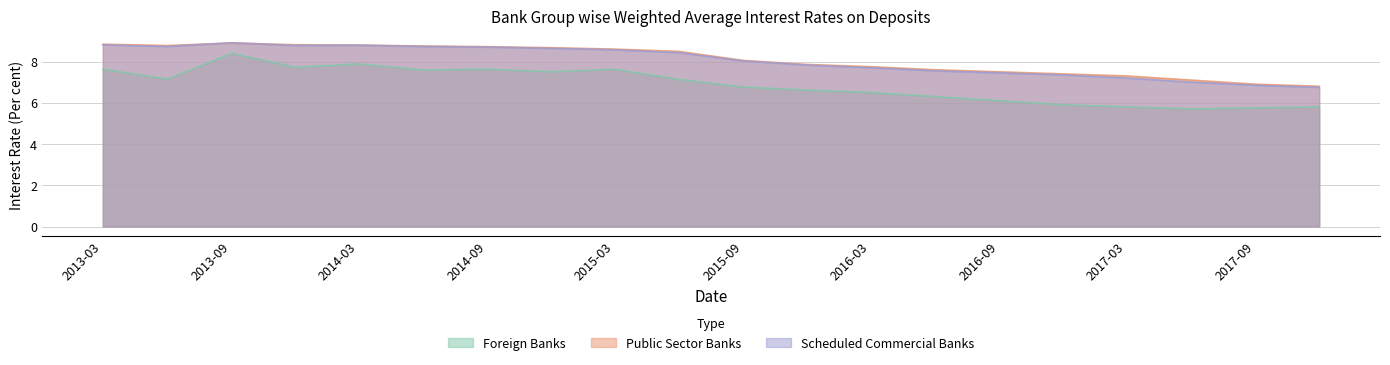

True or false: Foreign Banks and Scheduled Commercial Banks intersect in this chart.

False